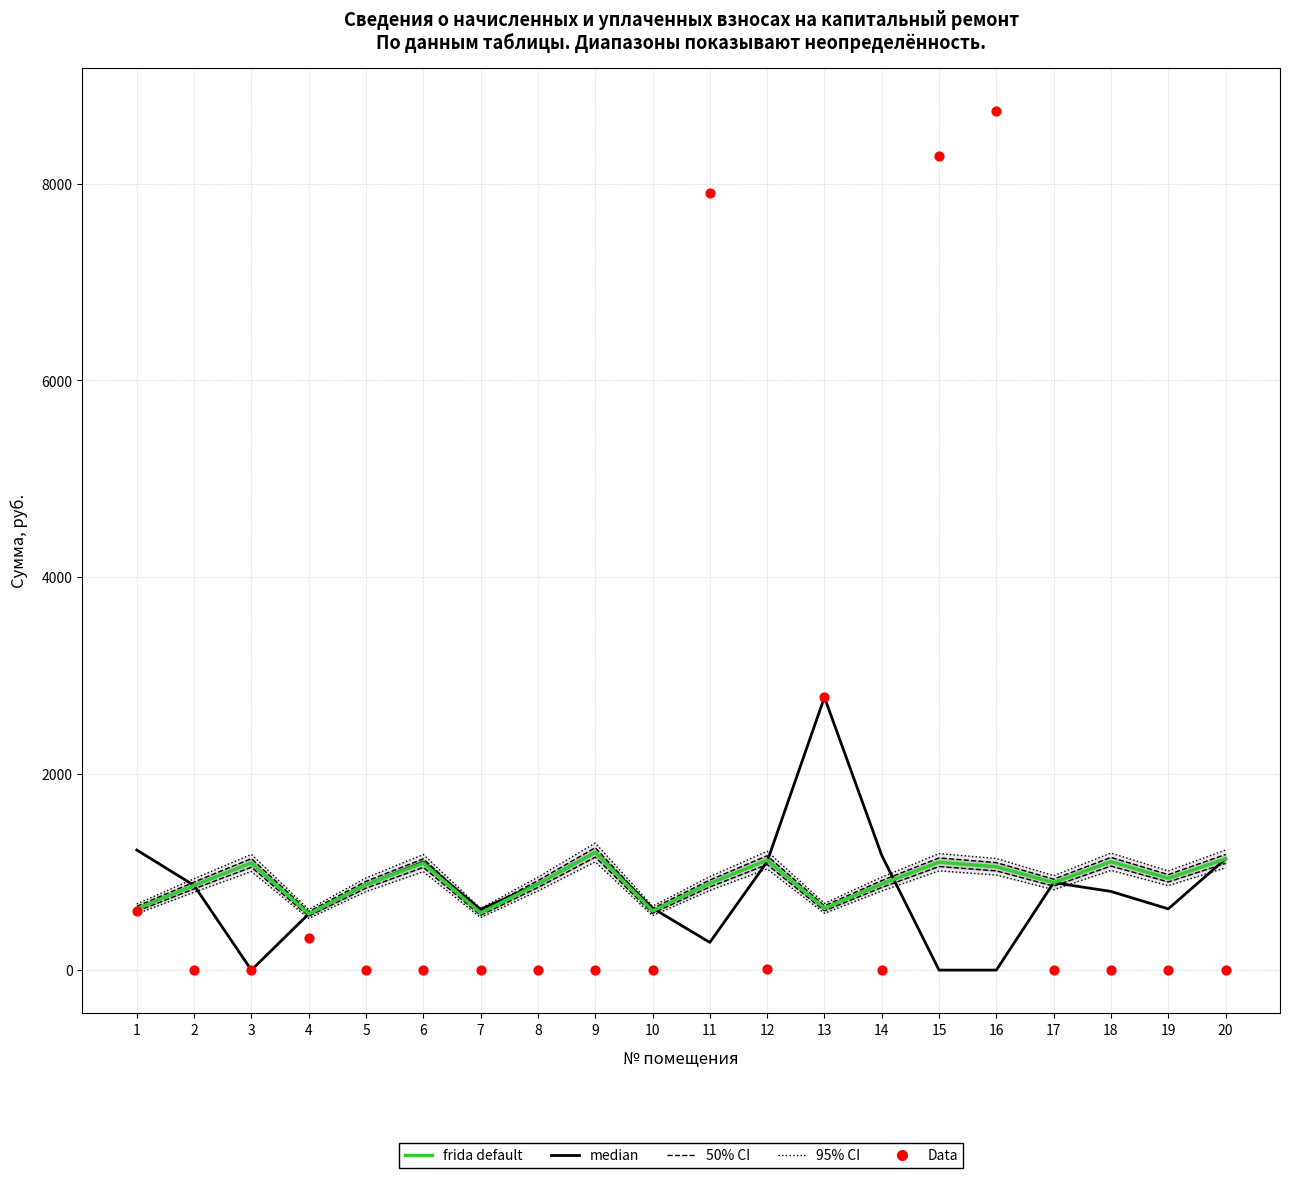

At how many categories does at least one series exceed 4313?

3